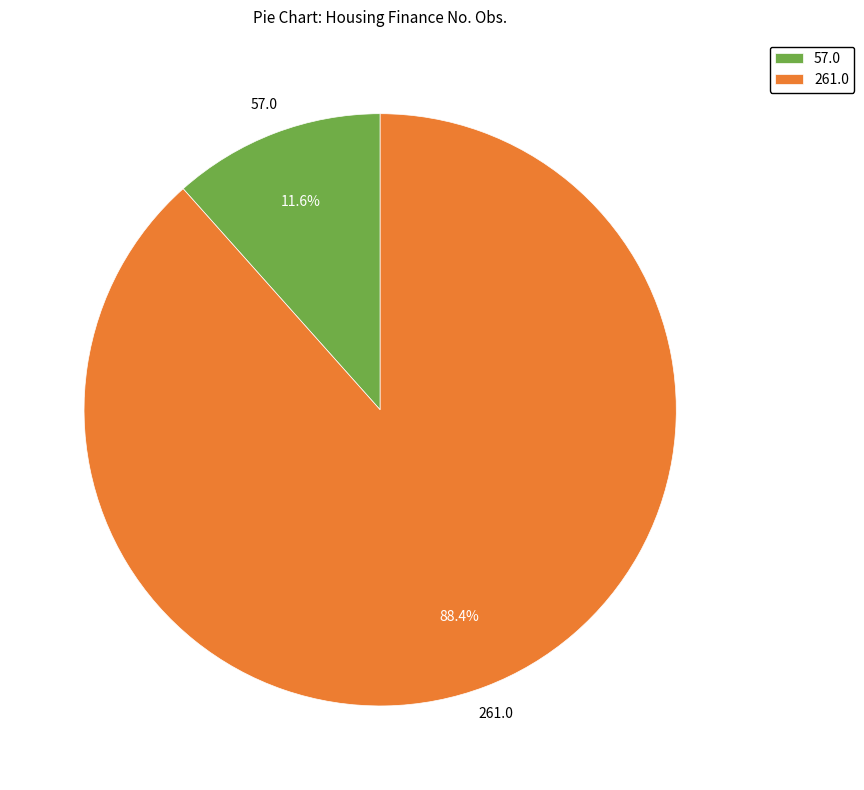

Between 57.0 and 261.0, which is larger?

261.0